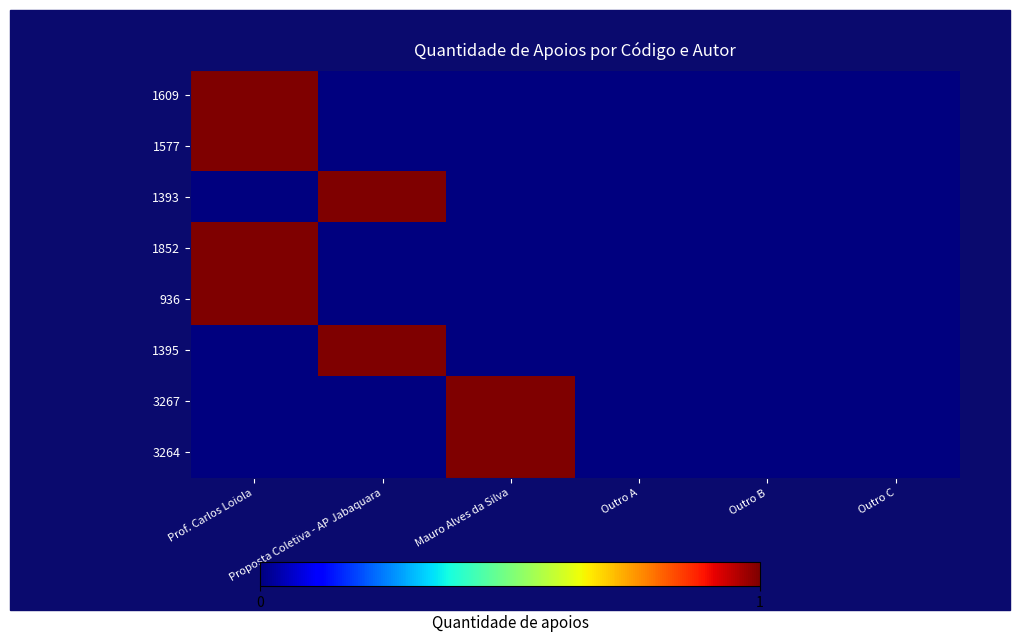

Which series has the largest total across all categories?

1609